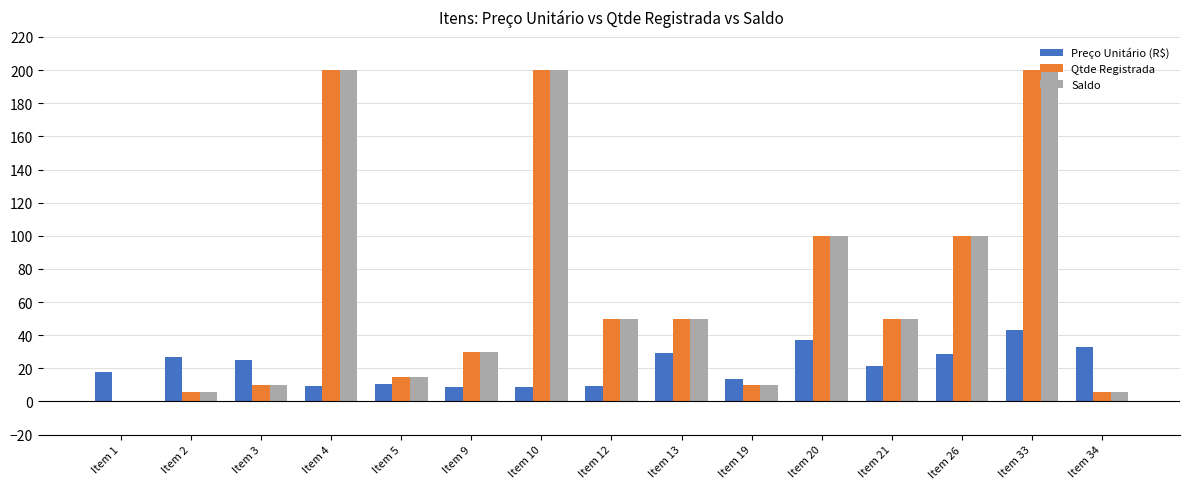

The Qtde Registrada series shows 309.0 at Item 33. True or false?

False